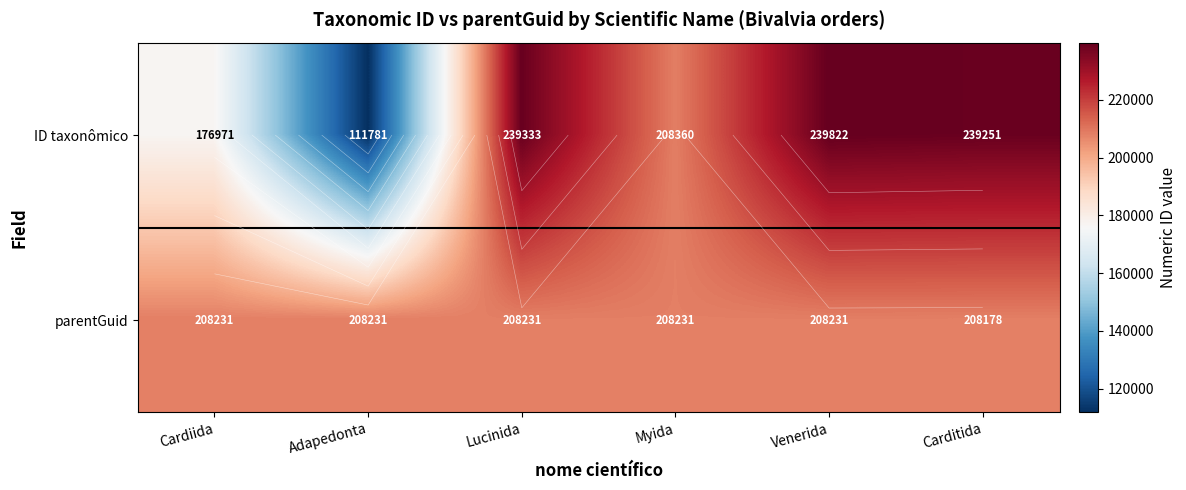

The parentGuid series shows 323865 at Venerida. True or false?

False